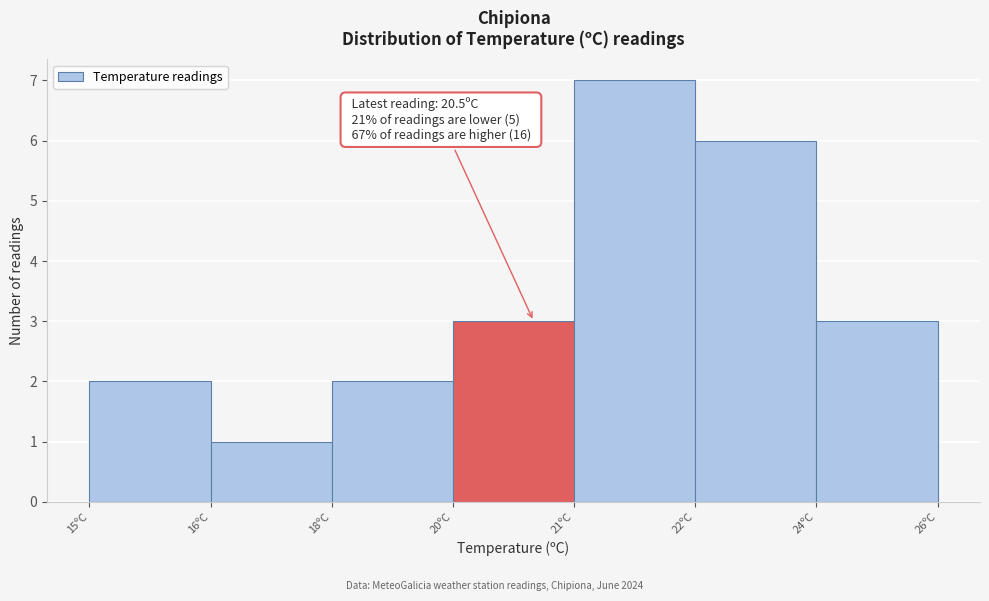

Reading left to right, what are all the values shown in this chart?

15ºC=2	16ºC=1	18ºC=2	20ºC=3	21ºC=7	22ºC=6	24ºC=3